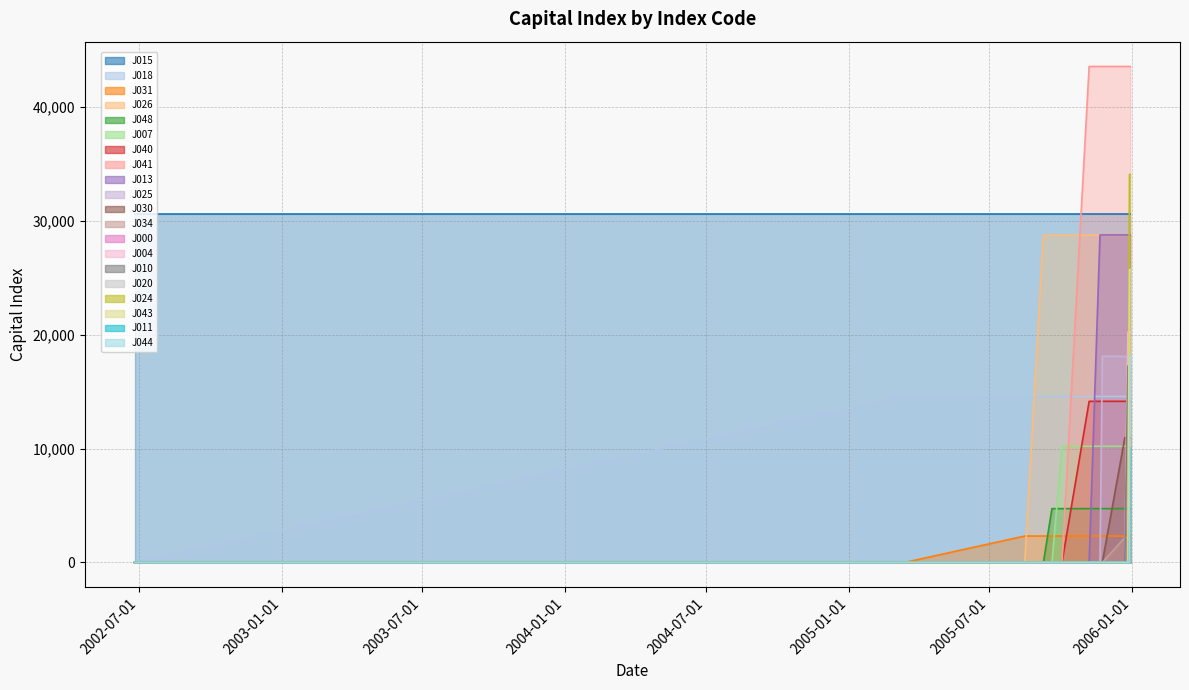

Rank the categories by value from highest to lowest.

J041, J024, J015, J013, J026, J043, J004, J044, J025, J020, J000, J010, J018, J040, J030, J007, J011, J048, J031, J034